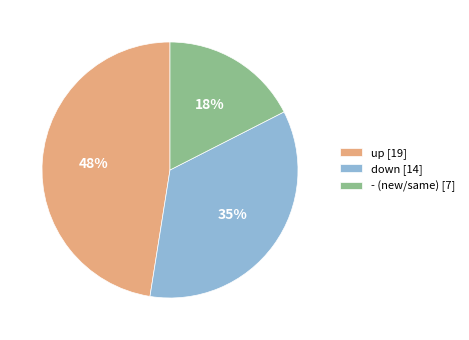

Combined, do - (new/same) [7] and down [14] account for over 50%?

Yes